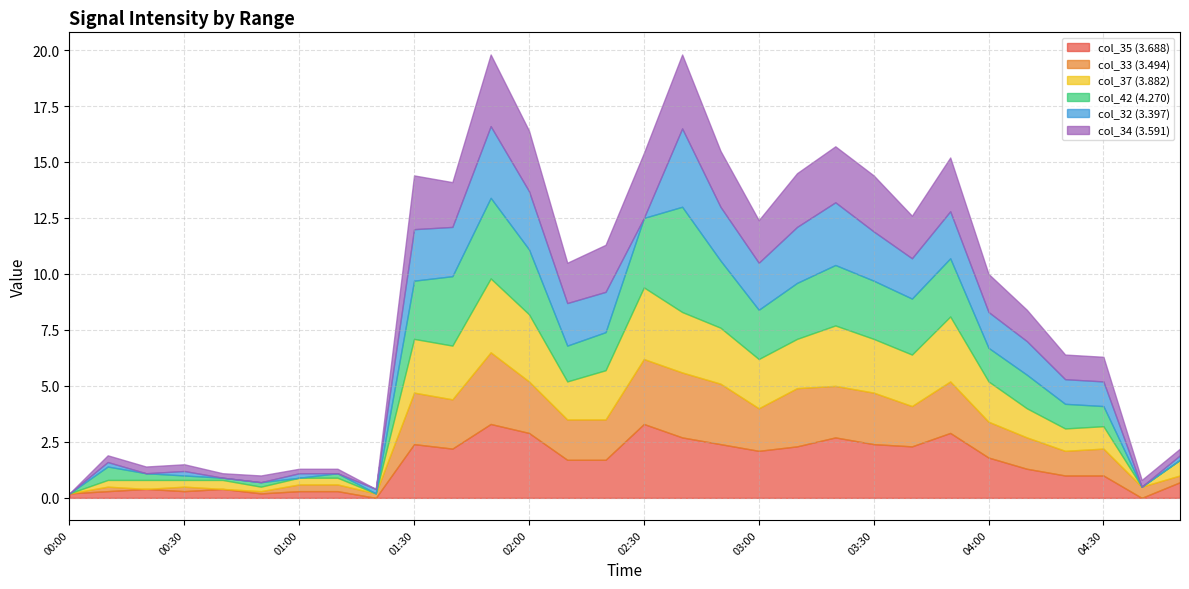

What is the difference between the highest and lowest values at 00:00?

0.2